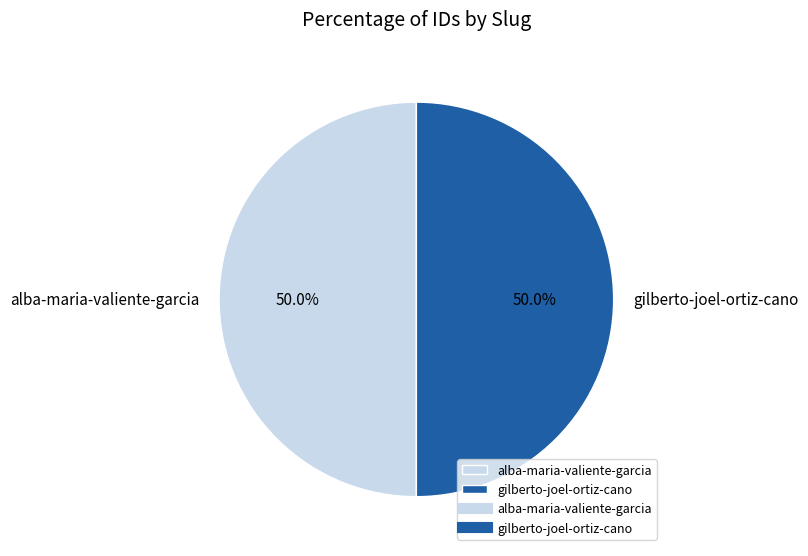

True or false: gilberto-joel-ortiz-cano accounts for 41% of the total.

False